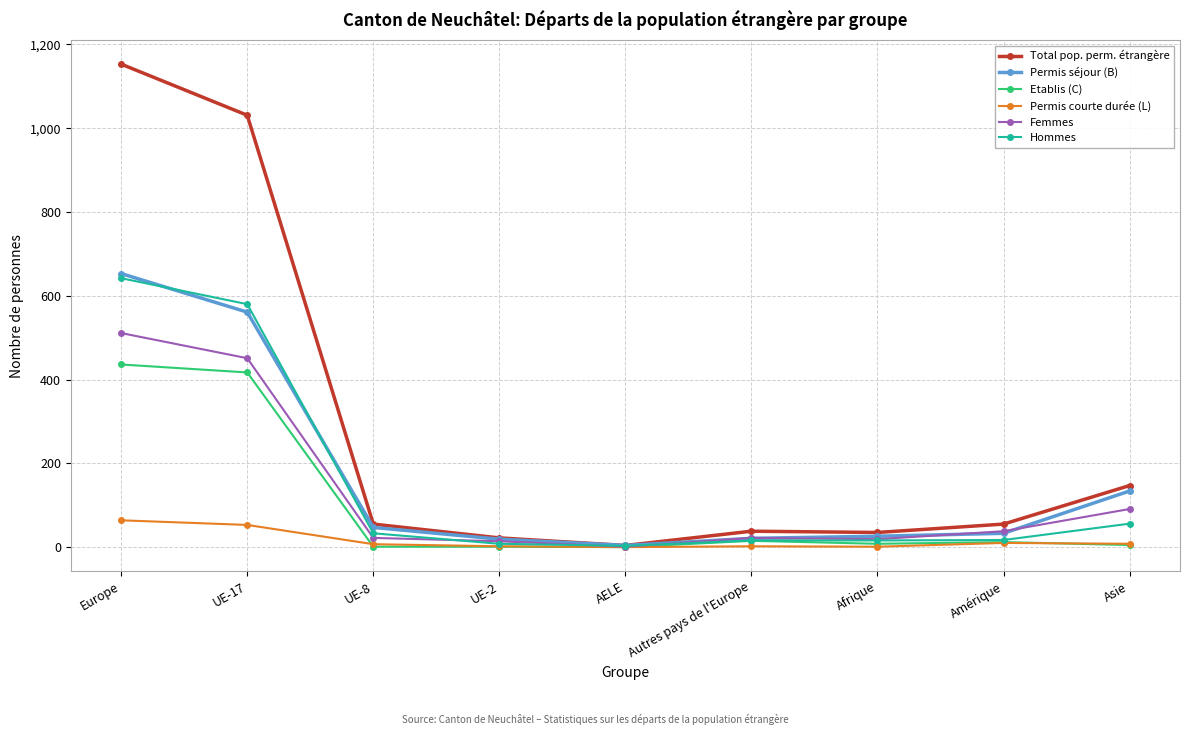

The Femmes series shows 38 at Amérique. True or false?

True